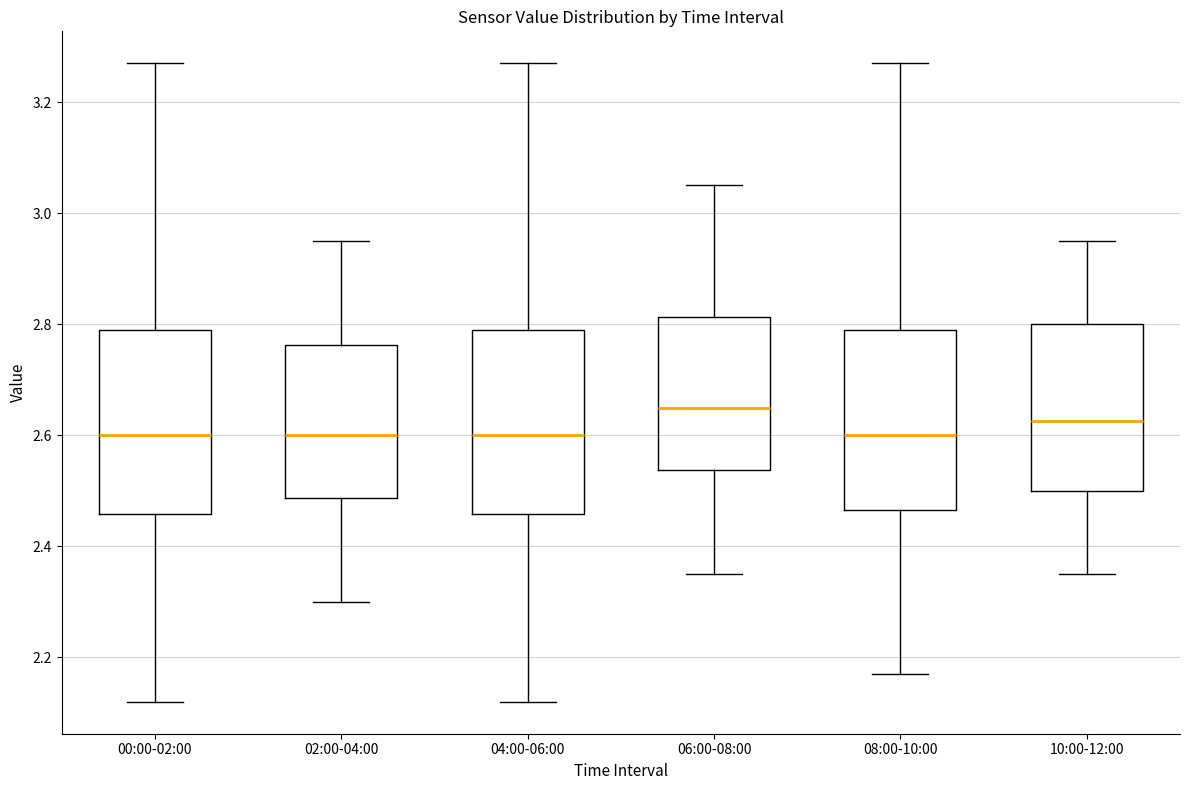

Which box has the highest median line?

06:00-08:00